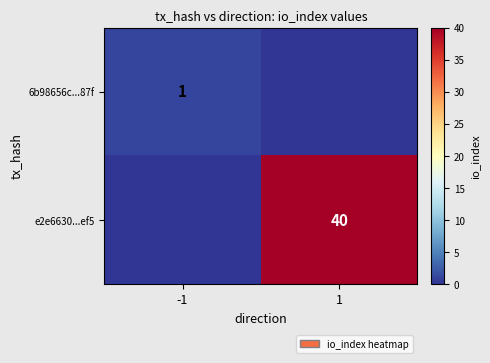

The 6b98656c...87f series shows 1 at -1. True or false?

True